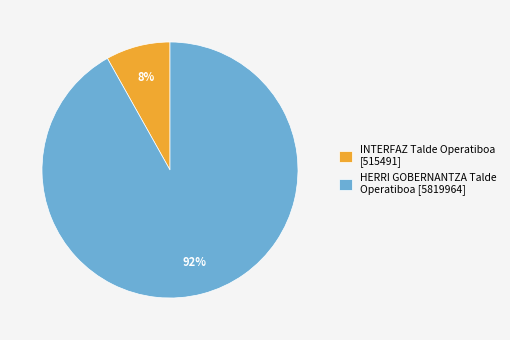

To the nearest percent, what portion does HERRI GOBERNANTZA Talde Operatiboa [5819964] represent?

92%